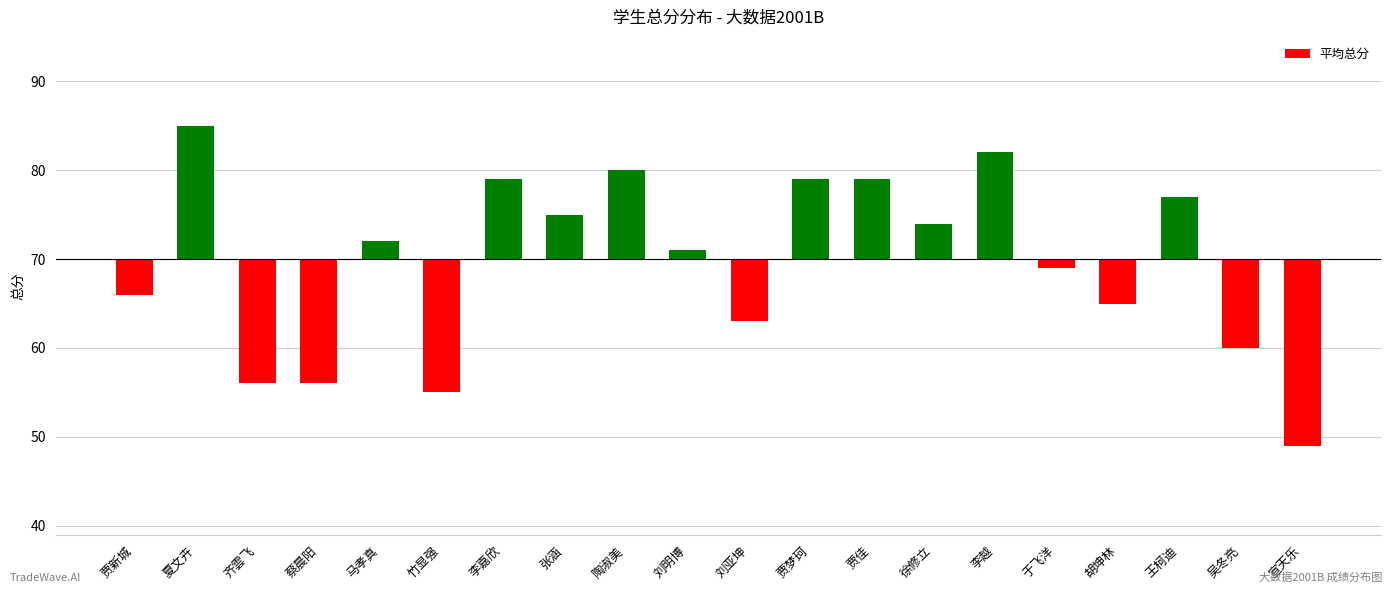

The value at 胡坤林 is -5. True or false?

True